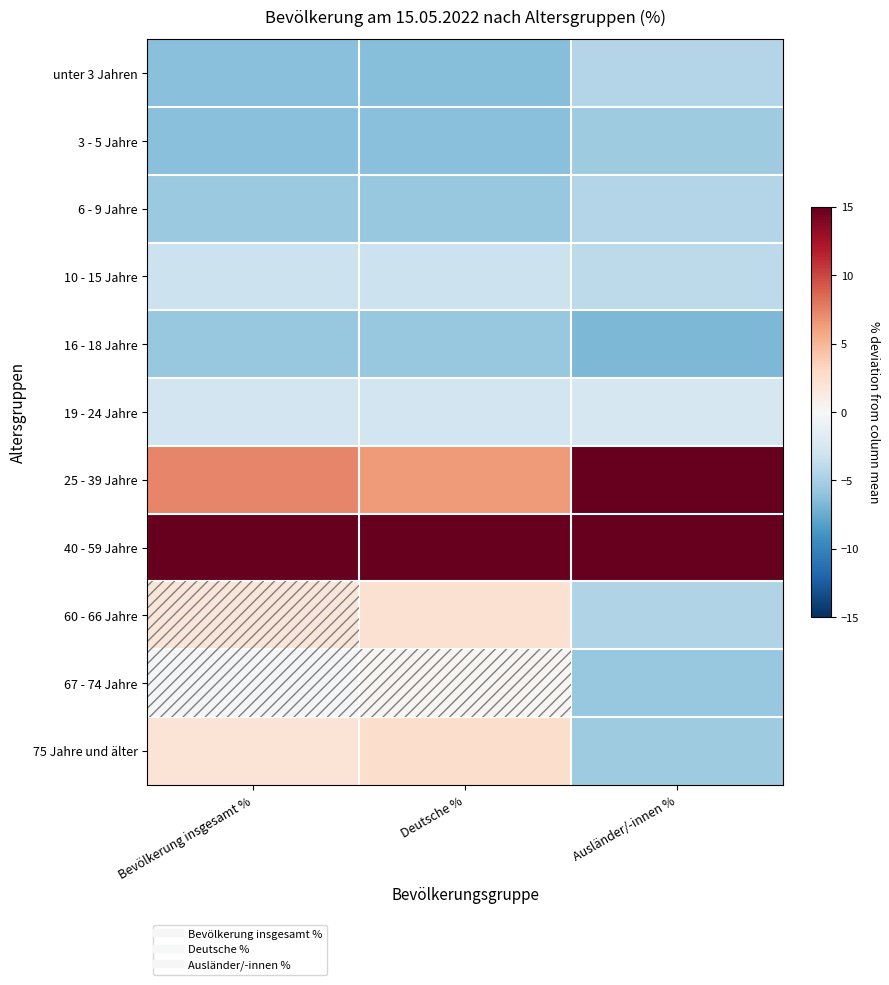

What is the difference between the highest and lowest values at Bevölkerung insgesamt %?

25.2